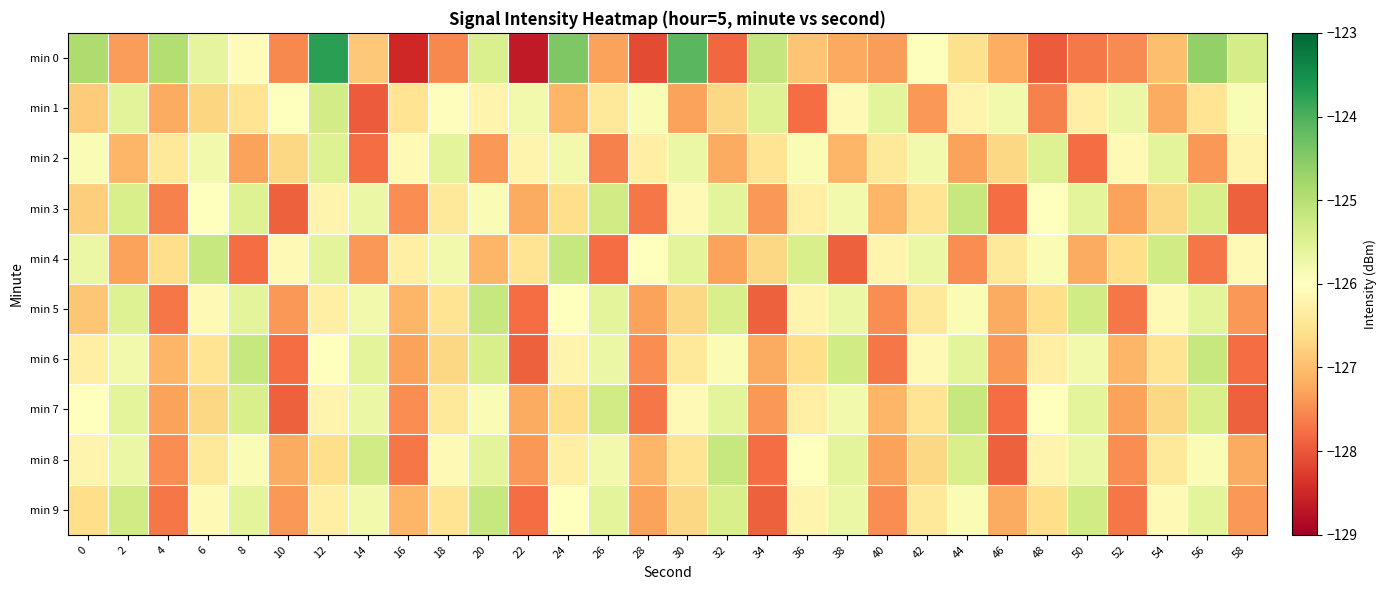

How many distinct data groups are displayed?

10